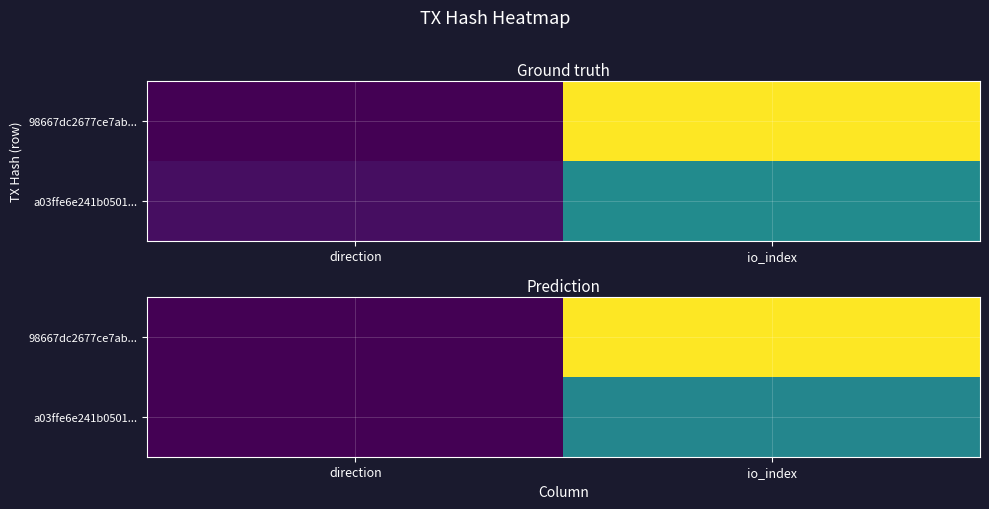

Rank the categories by a03ffe6e241b0501... value from highest to lowest.

io_index, direction